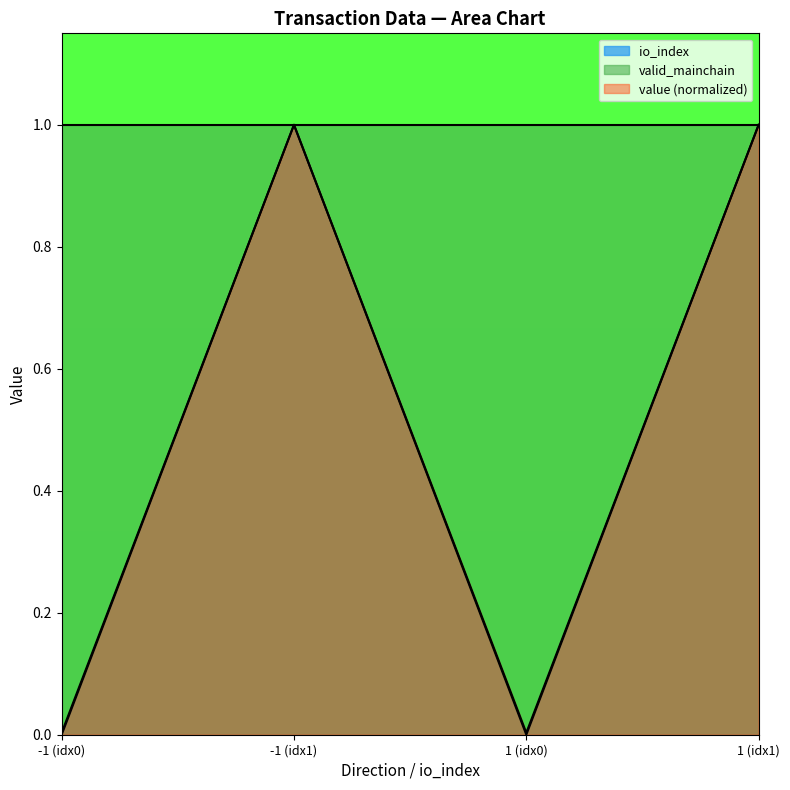

What is the difference between the maximum and minimum values in the value series?

1.0